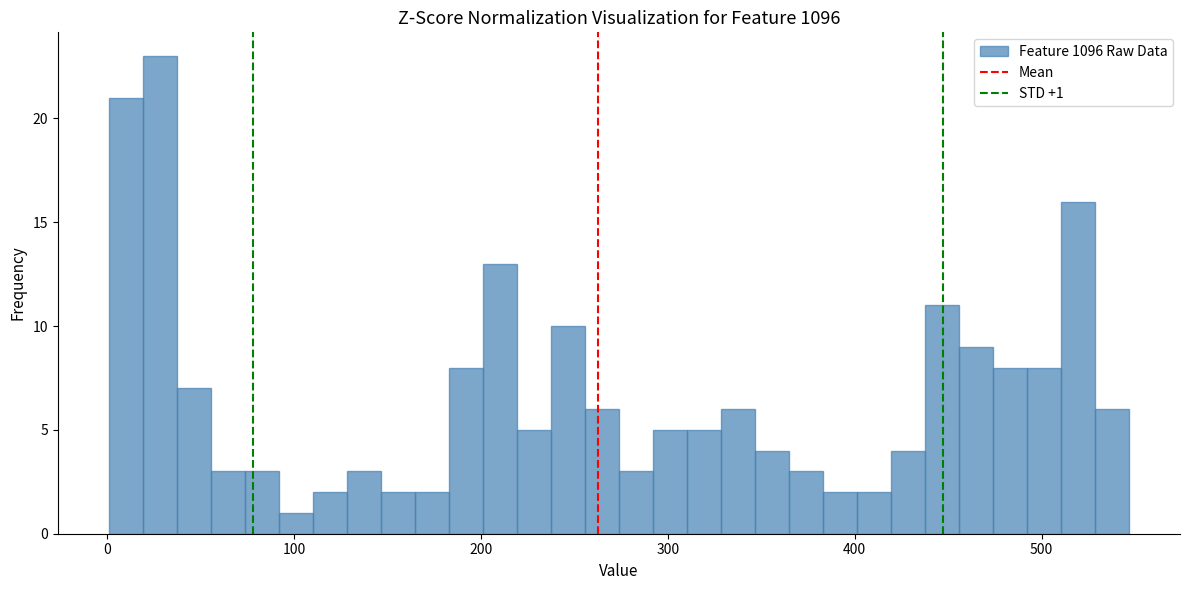

Read against the x-axis, roughly where is the centre of the tallest bar?

30